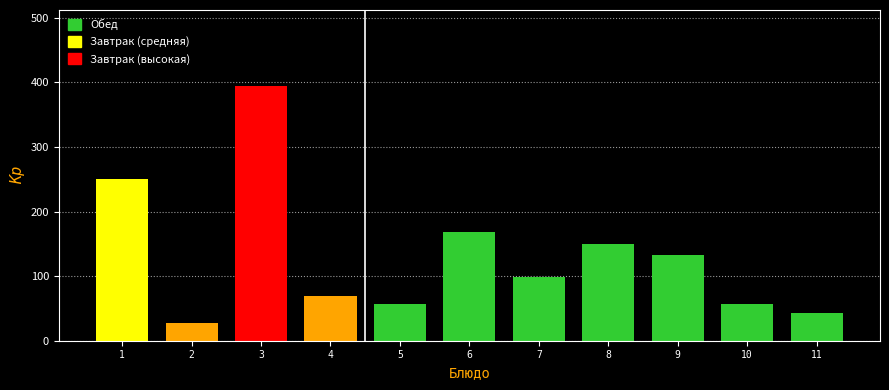

True or false: the data shows 66.8 at 11.

False